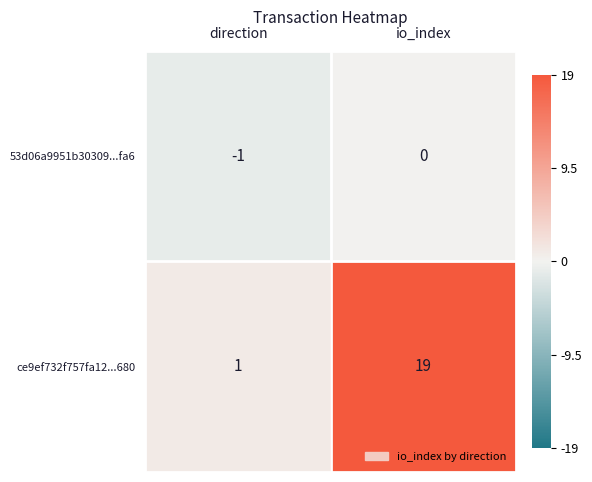

At which category does the chart reach its peak across all series?

io_index